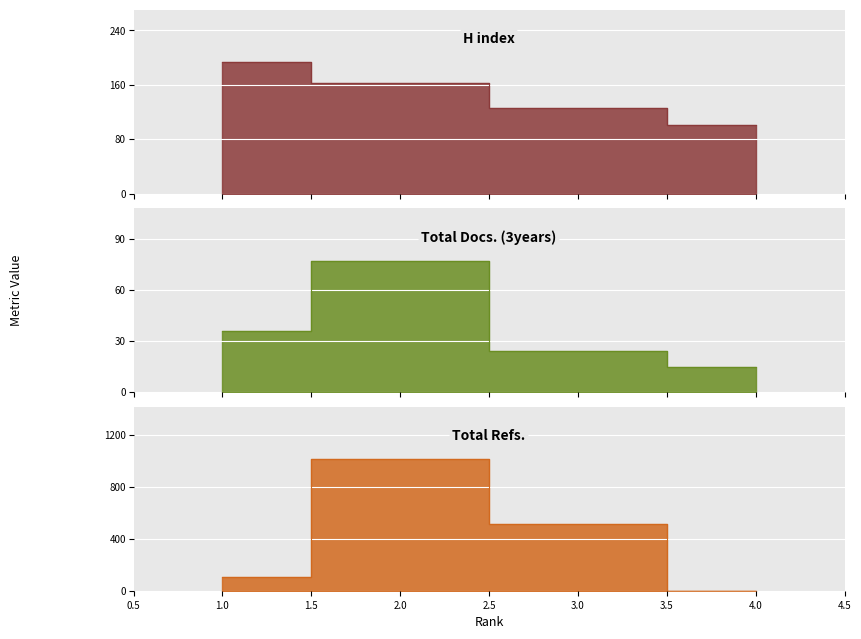

Reading left to right, extract all data points from this chart.

H index: 193	162	126	101
Total Docs. (3years): 36	77	24	15
Total Refs.: 103	1012	518	0